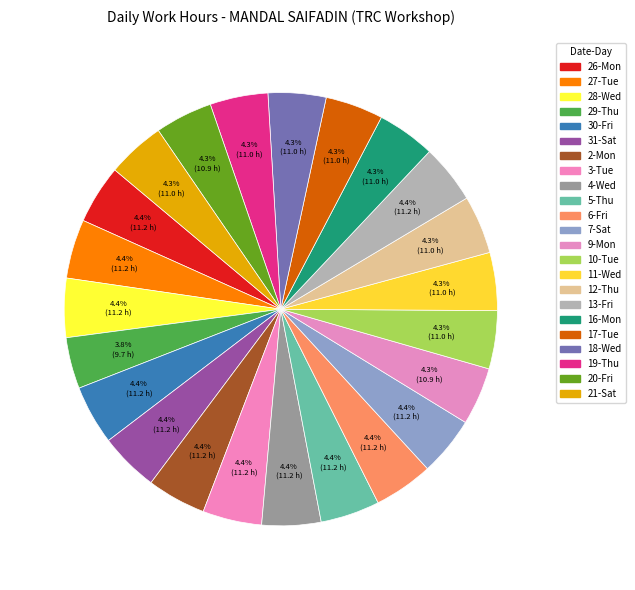

How many slices are in this pie chart?

23